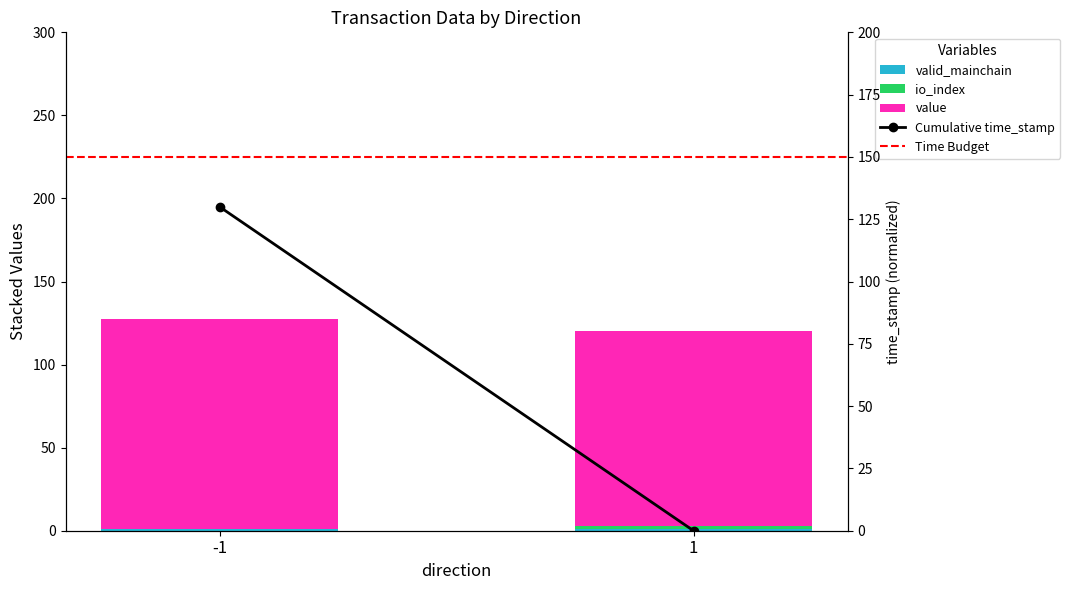

What is the difference between the highest and lowest values at 1?

150.0